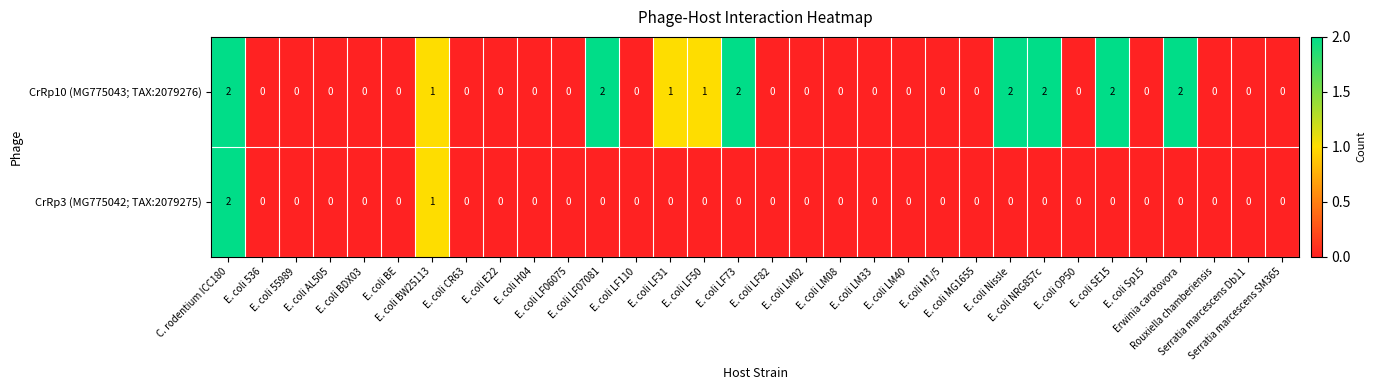

Count the CrRp3 (MG775042; TAX:2079275) values in the range 0 to 1.

31